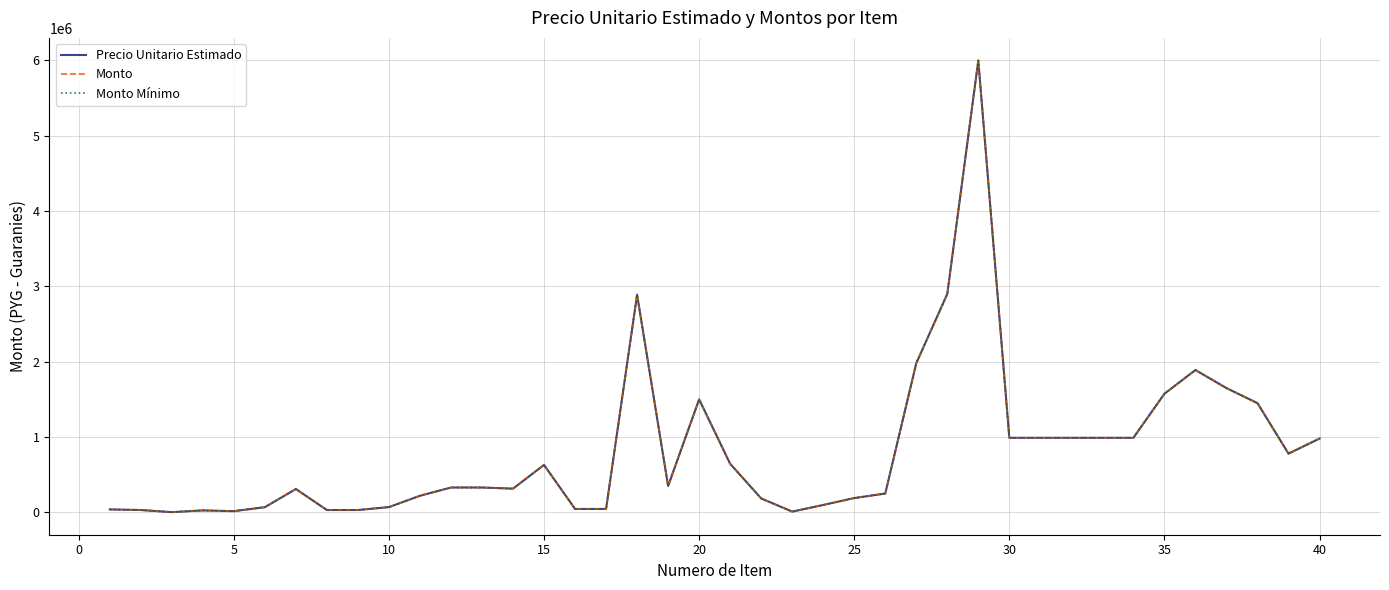

Does the chart have visible grid lines?

Yes